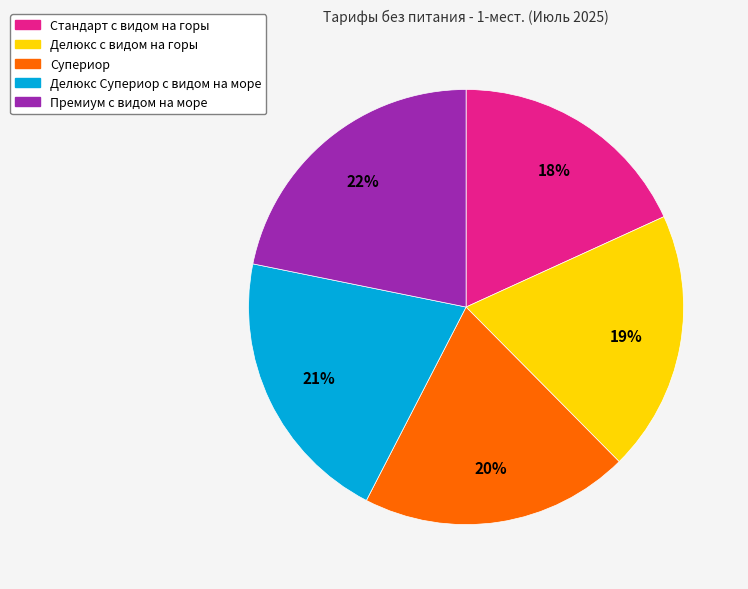

Does Супериор account for over 50% of the chart?

No